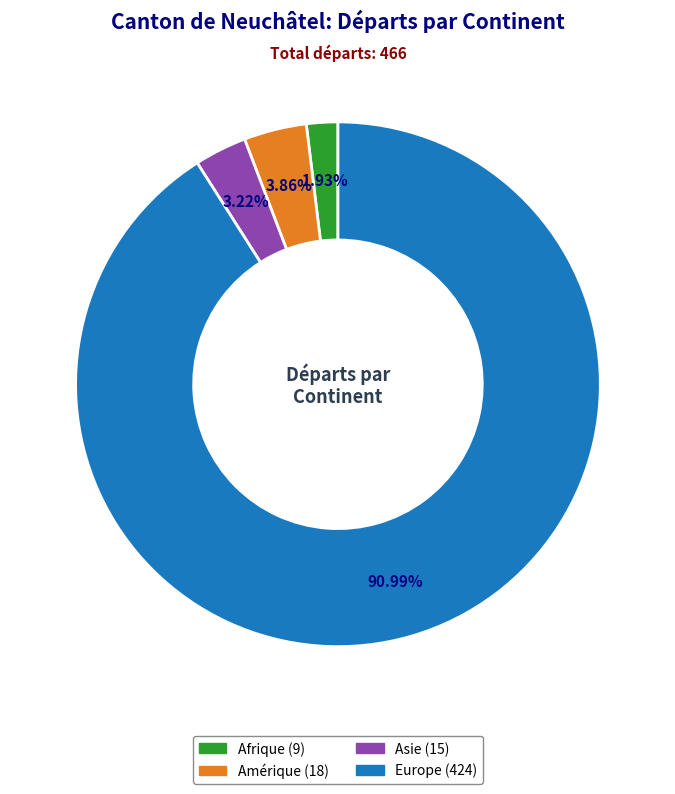

Is there any slice that represents more than half of the pie?

Yes